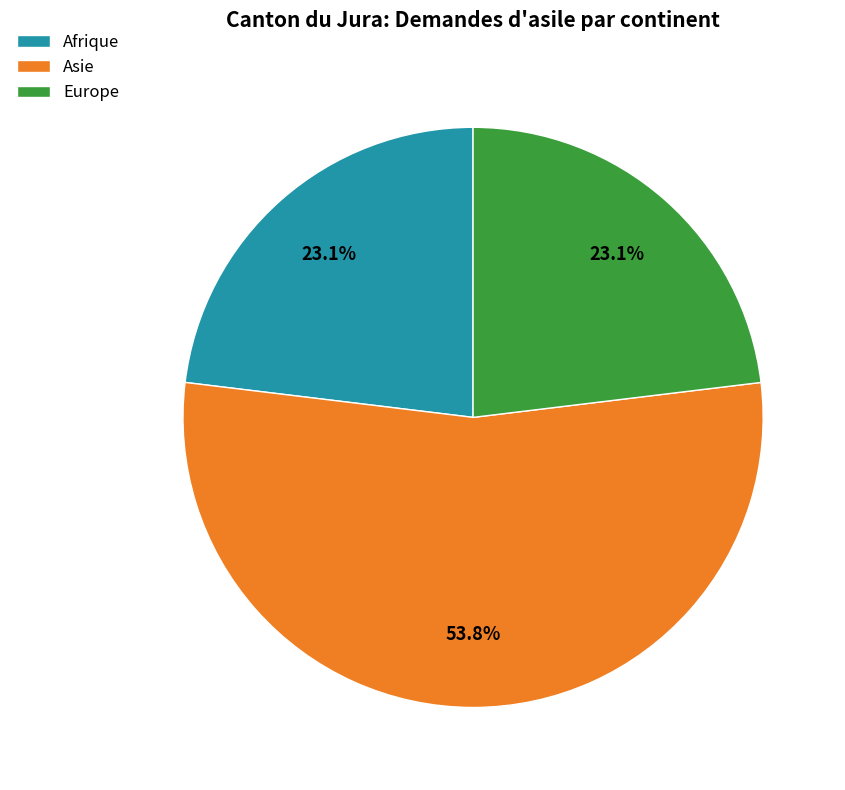

To the nearest percent, what is the combined percentage of Europe and Afrique?

46%